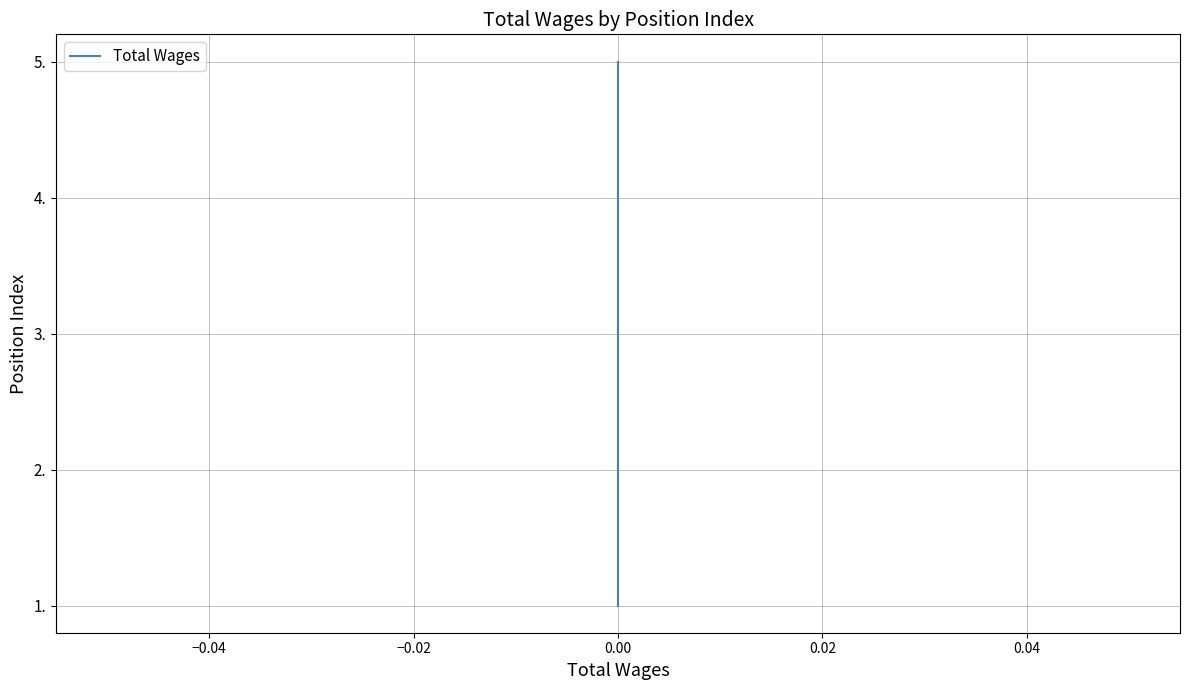

Count the values in the range 1 to 3.

3